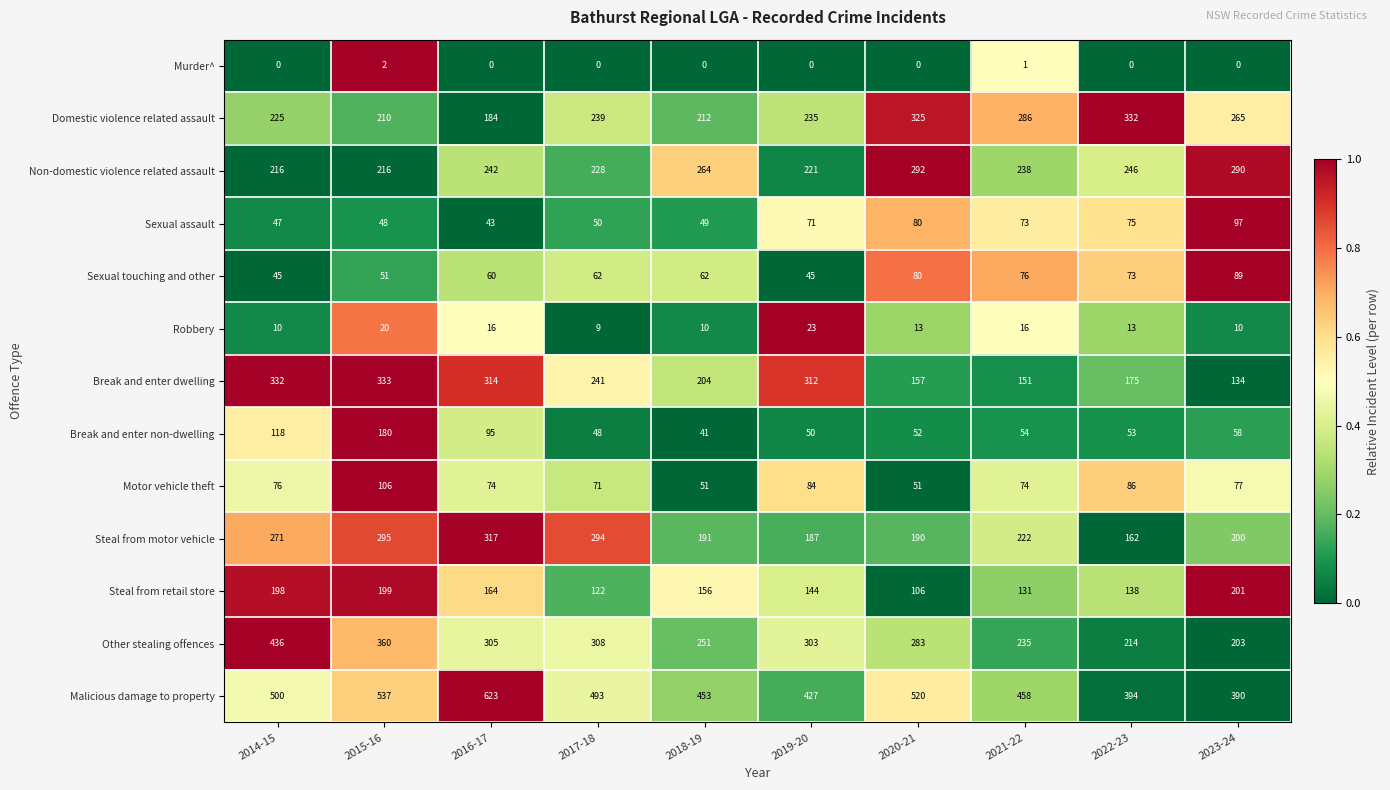

What is the spread (max minus min) of values at 2021-22?

457